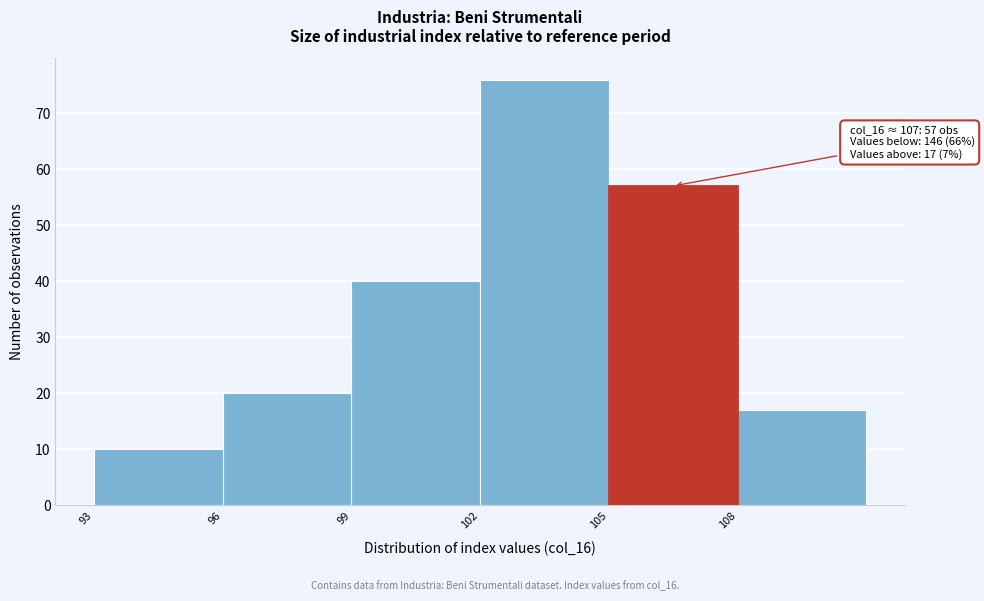

Over which range of the x-axis is the bar tallest?

102 to 105